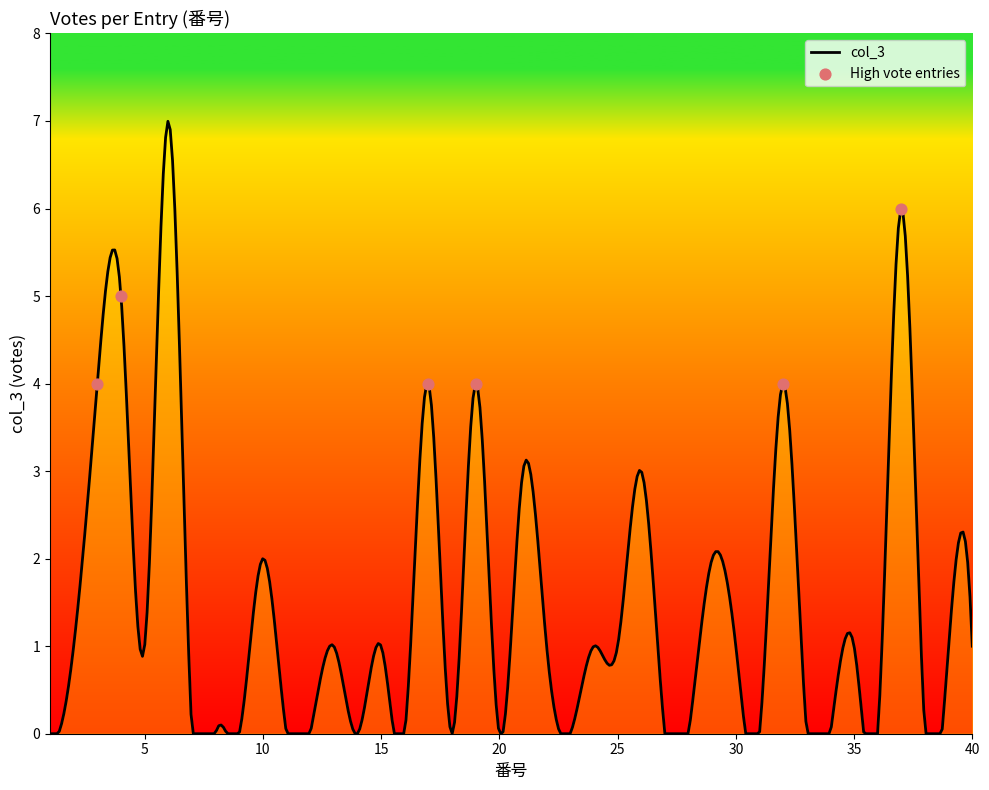

Which has a higher value, 9 or 3?

3